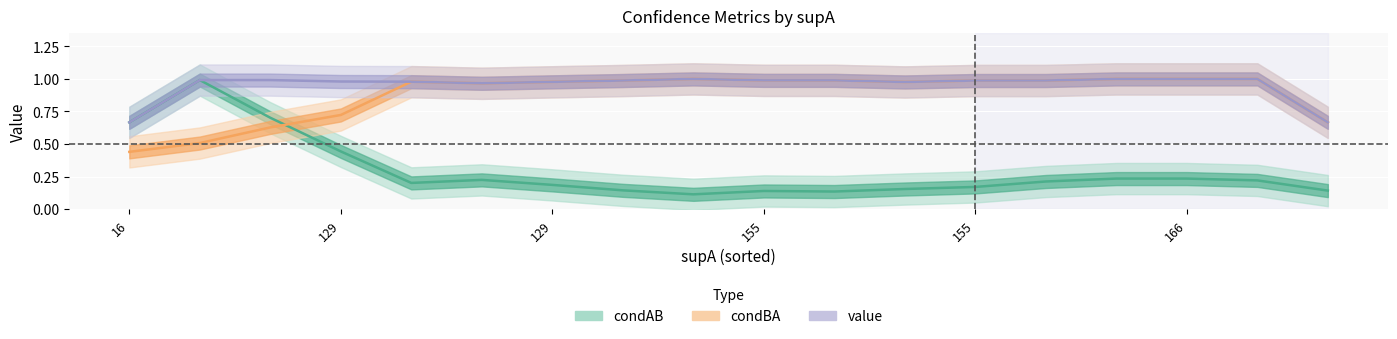

Read the condAB value at 6.

1.0